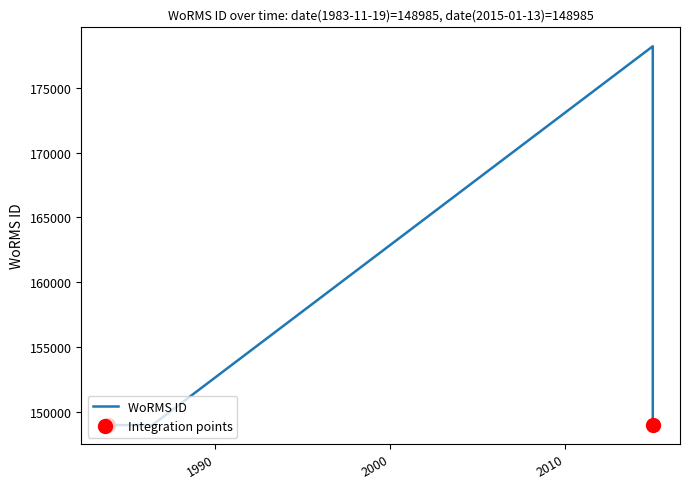

Between 1983-11-19 and 2015-01-13, which is larger?

1983-11-19